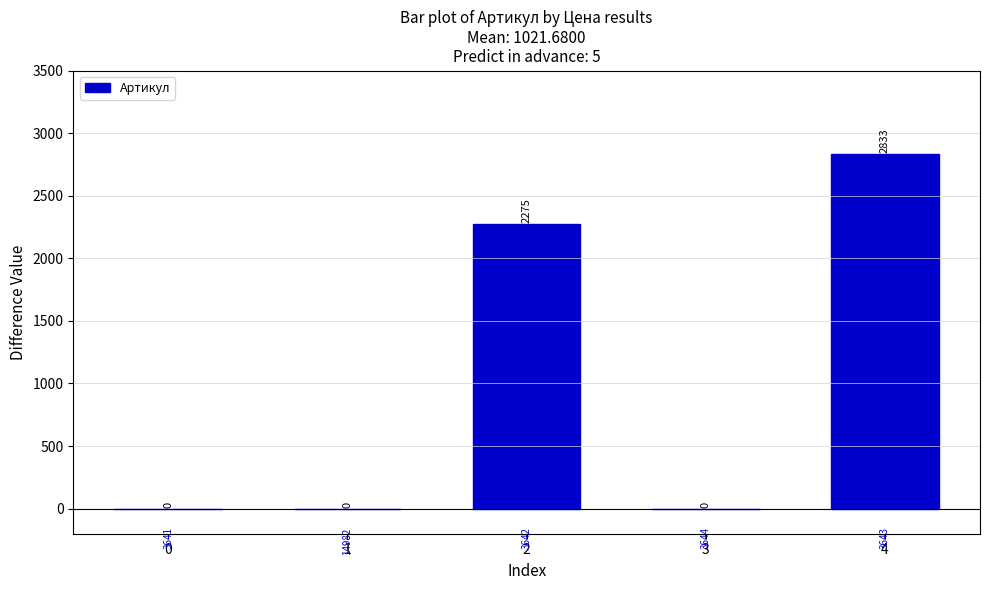

Does the chart contain stacked bars?

No